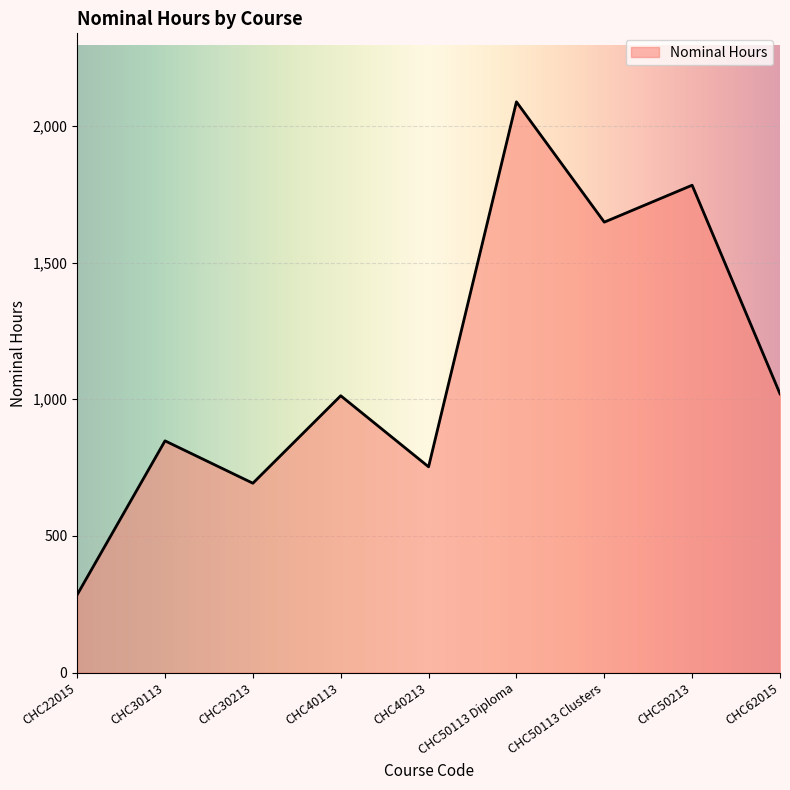

Does the chart have visible grid lines?

Yes